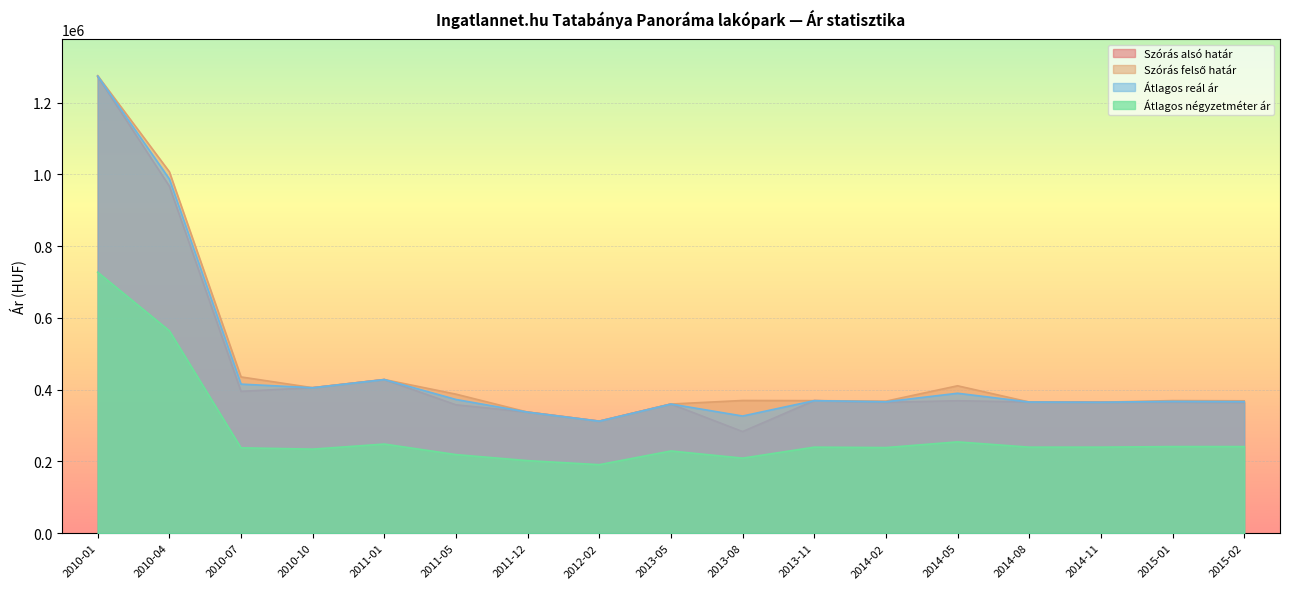

How many data points in Átlagos reál ár are above 367314?

8